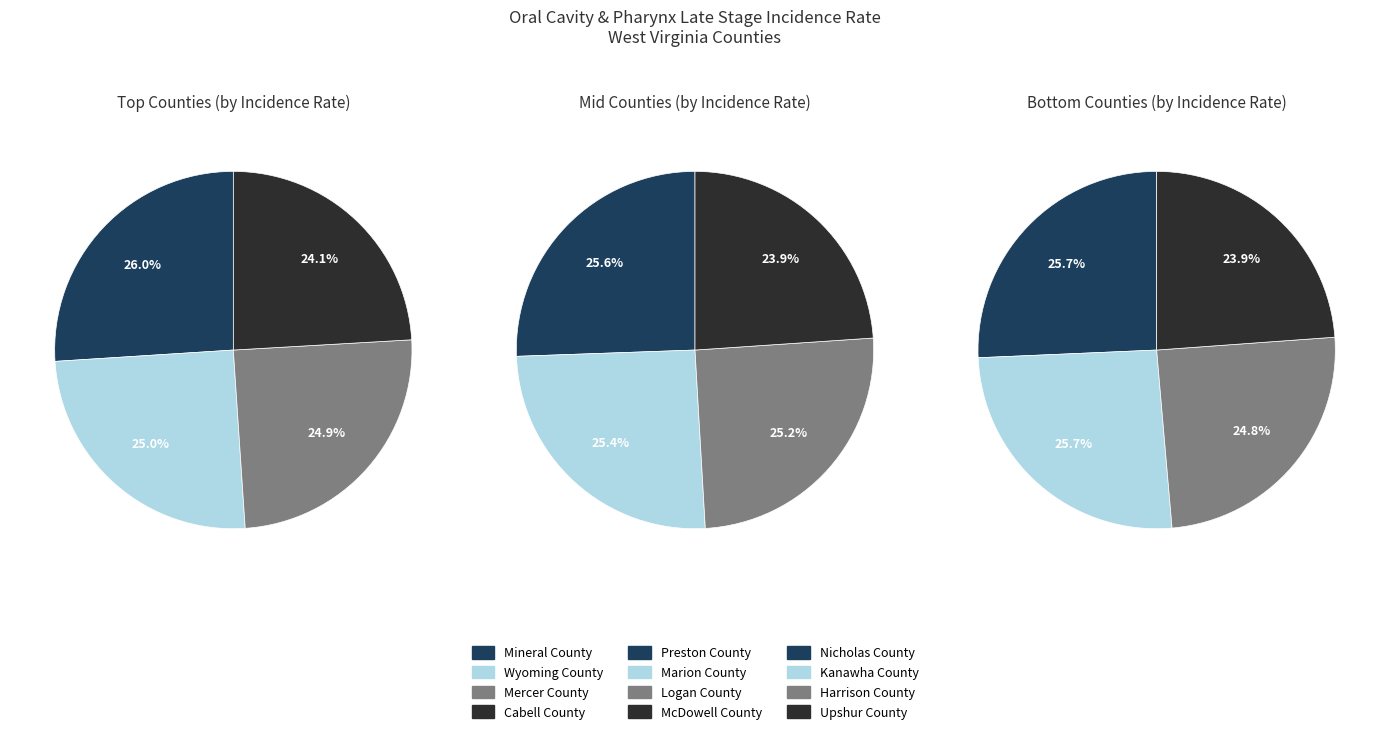

How many slices are in this pie chart?

12